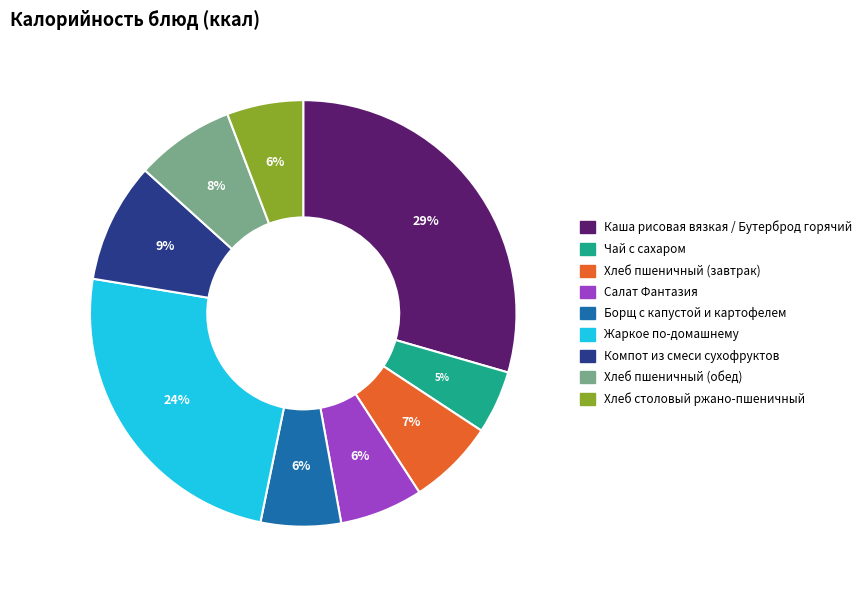

Combined, do Чай с сахаром and Компот из смеси сухофруктов account for over 50%?

No